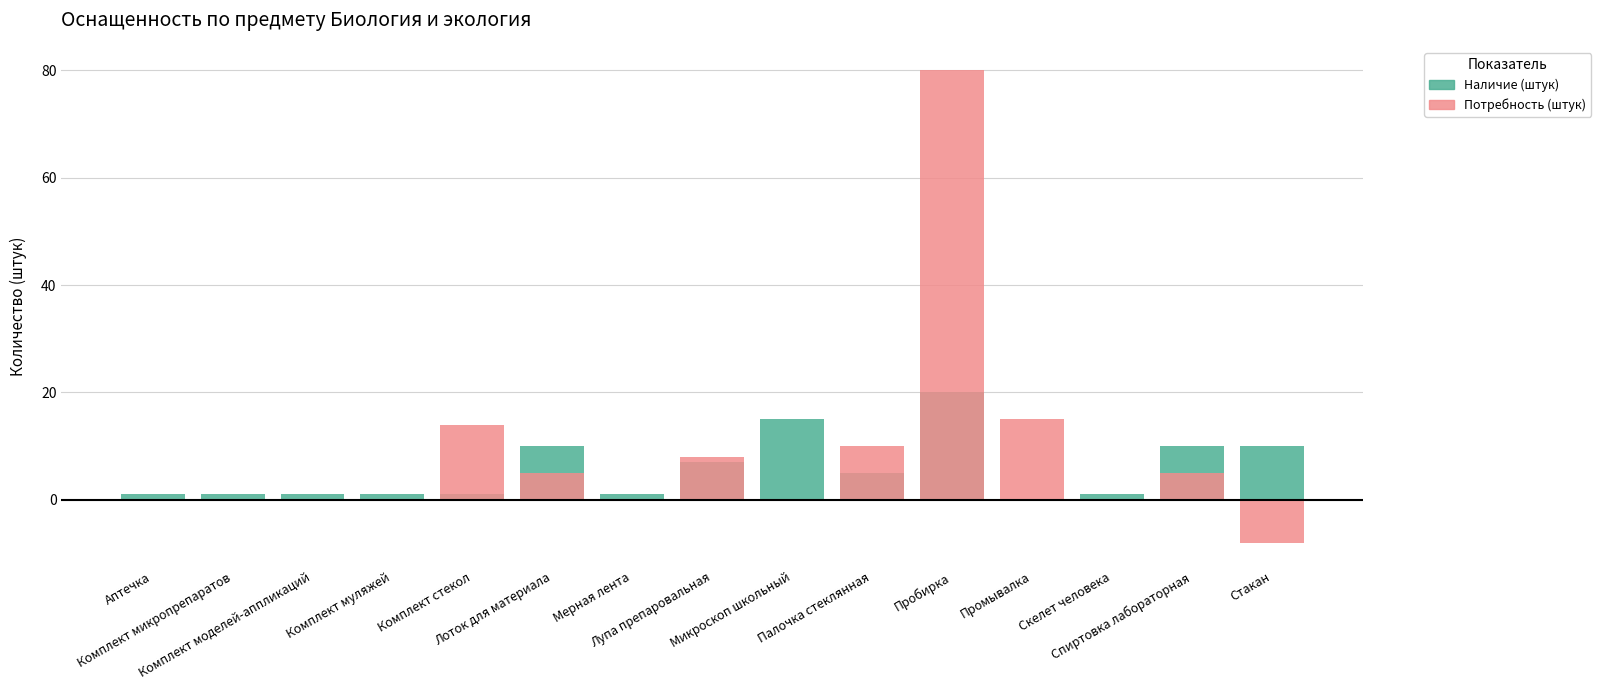

How many negative values does the Потребность (штук) series have?

1